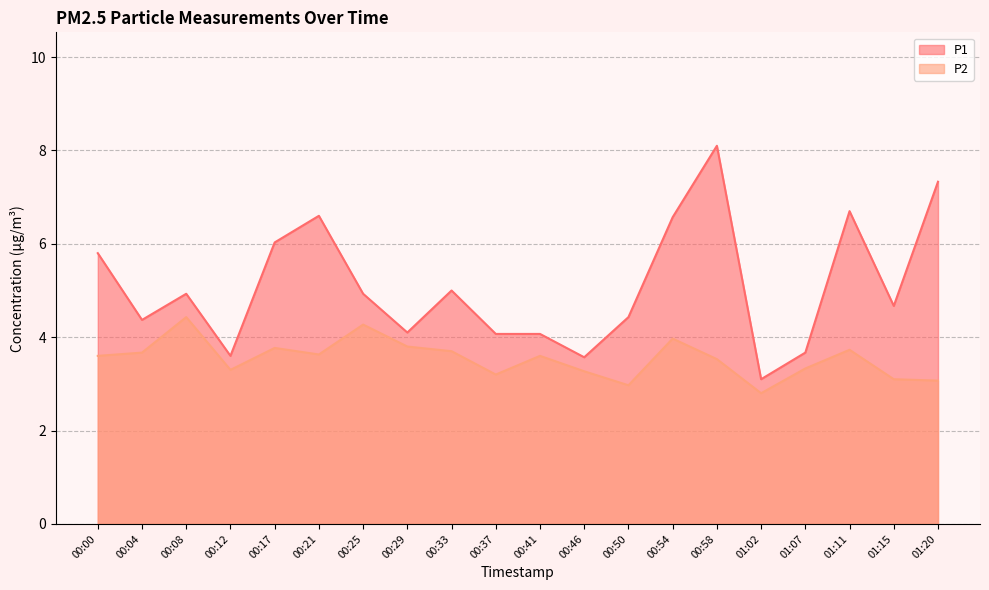

Reading right to left, extract all data points from this chart.

P1: 01:20=7.3	01:15=4.7	01:11=6.7	01:07=3.7	01:02=3.1	00:58=8.1	00:54=6.6	00:50=4.4	00:46=3.6	00:41=4.1	00:37=4.1	00:33=5.0	00:29=4.1	00:25=4.9	00:21=6.6	00:17=6.0	00:12=3.6	00:08=4.9	00:04=4.4	00:00=5.8
P2: 01:20=3.1	01:15=3.1	01:11=3.7	01:07=3.3	01:02=2.8	00:58=3.5	00:54=4.0	00:50=3.0	00:46=3.3	00:41=3.6	00:37=3.2	00:33=3.7	00:29=3.8	00:25=4.3	00:21=3.6	00:17=3.8	00:12=3.3	00:08=4.4	00:04=3.7	00:00=3.6